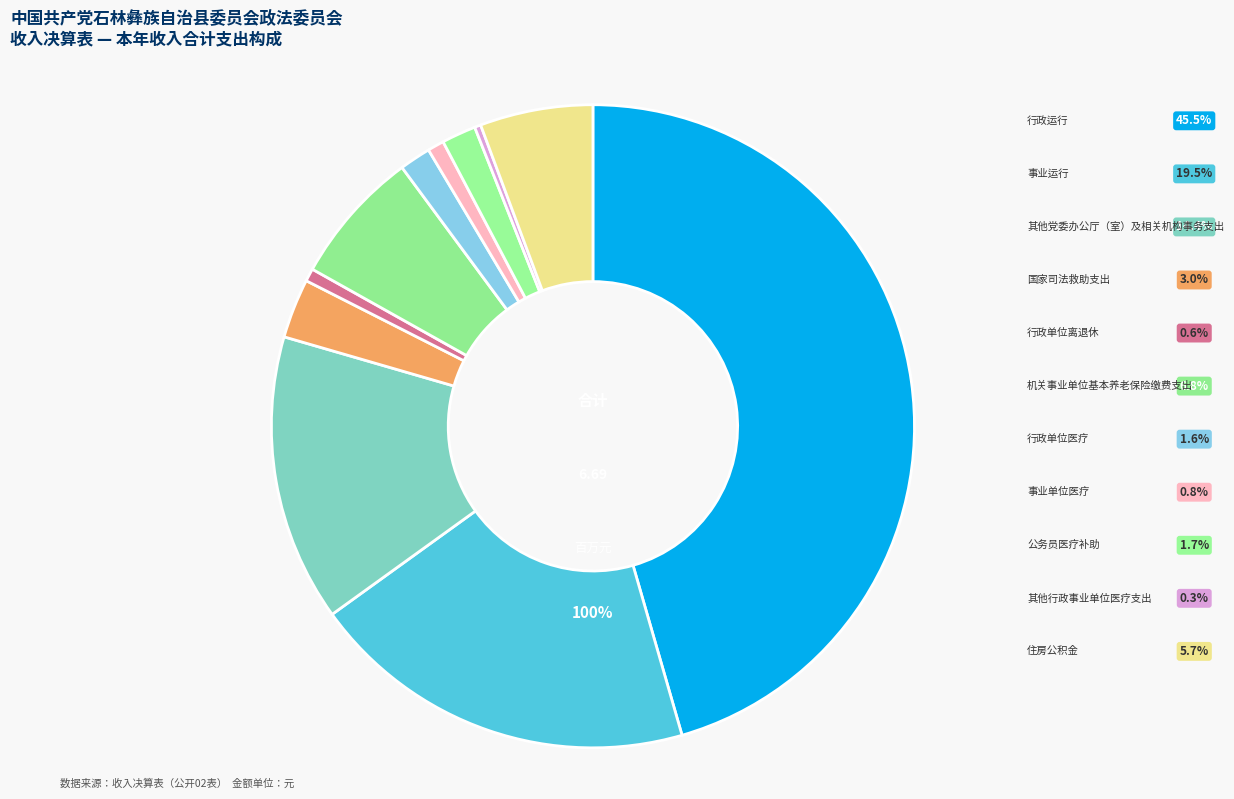

Count the number of slices in the pie.

11